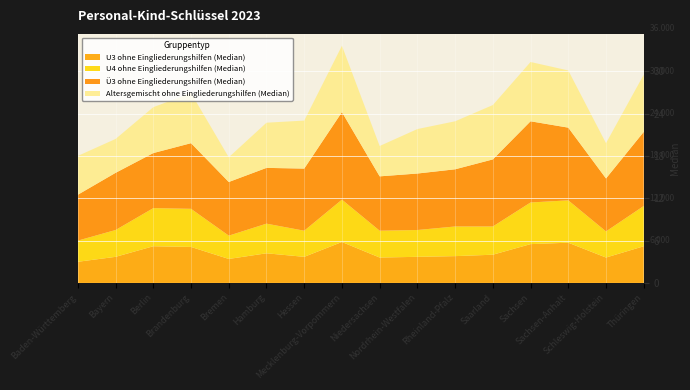

Reading left to right, transcribe all the data shown in this chart.

U3 ohne Eingliederungshilfen (Median): Baden-Württemberg=3.0	Bayern=3.7	Berlin=5.2	Brandenburg=5.1	Bremen=3.4	Hamburg=4.2	Hessen=3.7	Mecklenburg-Vorpommern=5.8	Niedersachsen=3.6	Nordrhein-Westfalen=3.7	Rheinland-Pfalz=3.8	Saarland=4.0	Sachsen=5.5	Sachsen-Anhalt=5.7	Schleswig-Holstein=3.6	Thüringen=5.2
U4 ohne Eingliederungshilfen (Median): Baden-Württemberg=3.0	Bayern=3.8	Berlin=5.4	Brandenburg=5.4	Bremen=3.3	Hamburg=4.2	Hessen=3.7	Mecklenburg-Vorpommern=6.0	Niedersachsen=3.8	Nordrhein-Westfalen=3.8	Rheinland-Pfalz=4.2	Saarland=4.0	Sachsen=5.9	Sachsen-Anhalt=6.0	Schleswig-Holstein=3.7	Thüringen=5.7
Ü3 ohne Eingliederungshilfen (Median): Baden-Württemberg=6.5	Bayern=8.1	Berlin=7.8	Brandenburg=9.3	Bremen=7.6	Hamburg=7.9	Hessen=8.8	Mecklenburg-Vorpommern=12.4	Niedersachsen=7.7	Nordrhein-Westfalen=8.0	Rheinland-Pfalz=8.1	Saarland=9.5	Sachsen=11.5	Sachsen-Anhalt=10.3	Schleswig-Holstein=7.5	Thüringen=10.5
Altersgemischt ohne Eingliederungshilfen (Median): Baden-Württemberg=5.5	Bayern=4.8	Berlin=6.5	Brandenburg=7.1	Bremen=3.5	Hamburg=6.4	Hessen=6.8	Mecklenburg-Vorpommern=9.4	Niedersachsen=4.3	Nordrhein-Westfalen=6.3	Rheinland-Pfalz=6.8	Saarland=7.7	Sachsen=8.4	Sachsen-Anhalt=8.1	Schleswig-Holstein=5.0	Thüringen=8.1